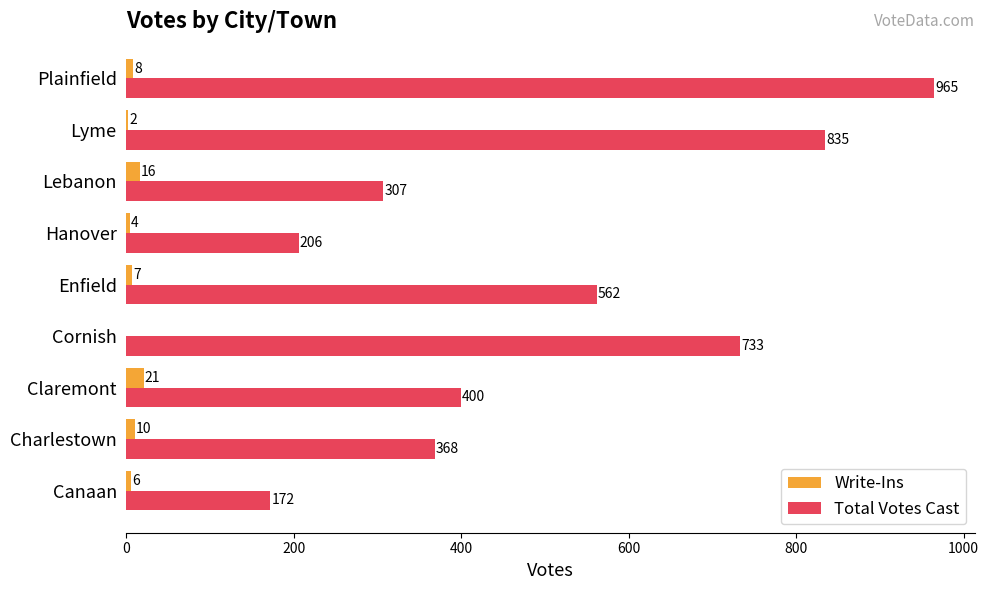

Which series has the largest total across all categories?

Total Votes Cast